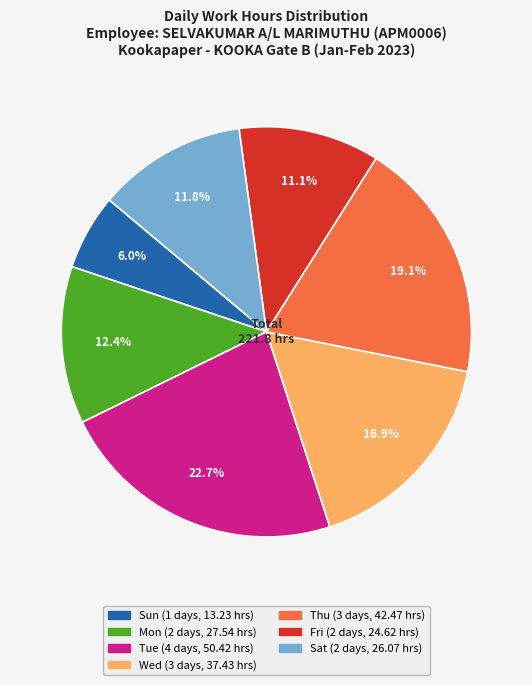

Does any single category account for the majority?

No